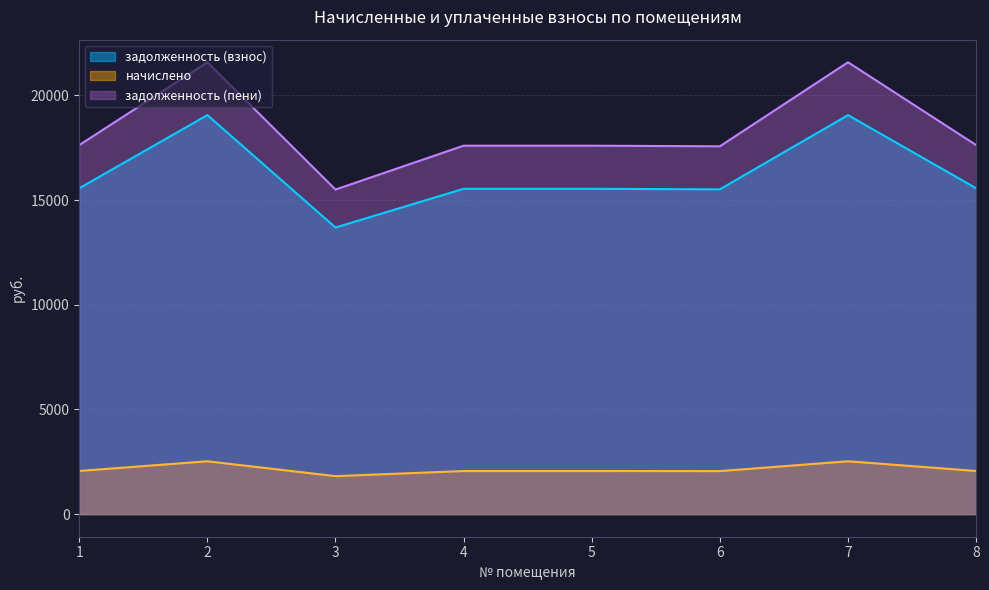

Reading right to left, extract all data points from this chart.

задолженность (взнос): 8=15562.1	7=19054.6	6=15510.7	5=15536.4	4=15536.4	3=13687.4	2=19054.6	1=15562.1
начислено: 8=2061.6	7=2524.3	6=2054.8	5=2058.2	4=2058.2	3=1813.3	2=2524.3	1=2061.6
задолженность (пени): 8=17623.7	7=21578.8	6=17565.5	5=17594.6	4=17594.6	3=15500.7	2=21578.8	1=17623.7